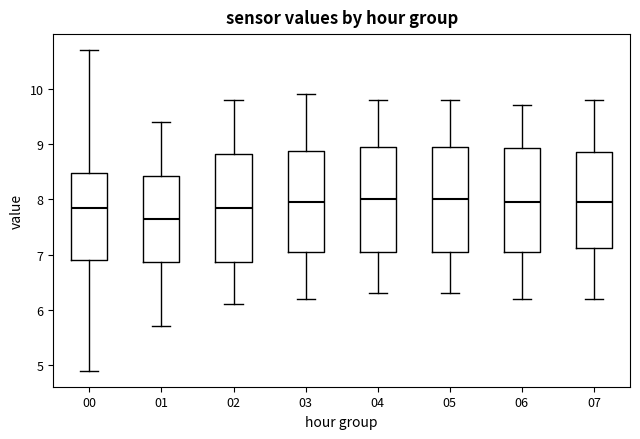

Reading left to right, transcribe this box plot: for each box, give where its median line is, the range the box spans, and where its two whiskers end, as read against the y-axis. The values are not printed on the chart, so give them approximately, as read against the axis.

00: median 7.9, box 6.9 to 8.5, whiskers 4.9 to 10.7
01: median 7.7, box 6.9 to 8.4, whiskers 5.7 to 9.4
02: median 7.9, box 6.9 to 8.8, whiskers 6.1 to 9.8
03: median 8.0, box 7.1 to 8.9, whiskers 6.2 to 9.9
04: median 8.0, box 7.1 to 9.0, whiskers 6.3 to 9.8
05: median 8.0, box 7.1 to 9.0, whiskers 6.3 to 9.8
06: median 8.0, box 7.1 to 8.9, whiskers 6.2 to 9.7
07: median 8.0, box 7.1 to 8.9, whiskers 6.2 to 9.8